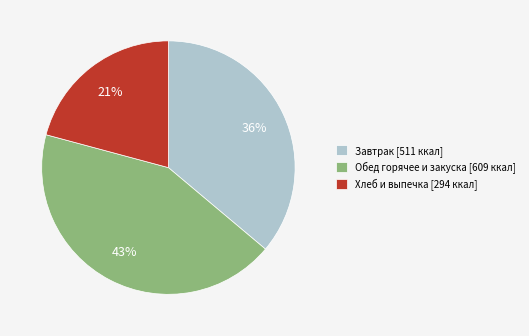

Is there a majority slice in this chart?

No